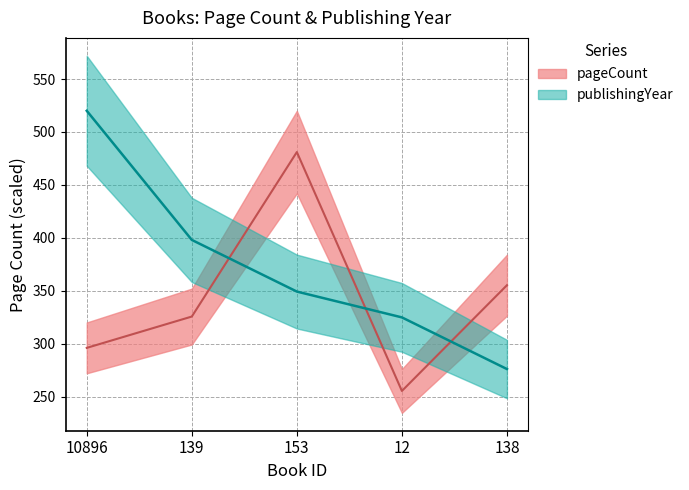

What is the difference between the maximum and minimum values in the pageCount series?

225.7